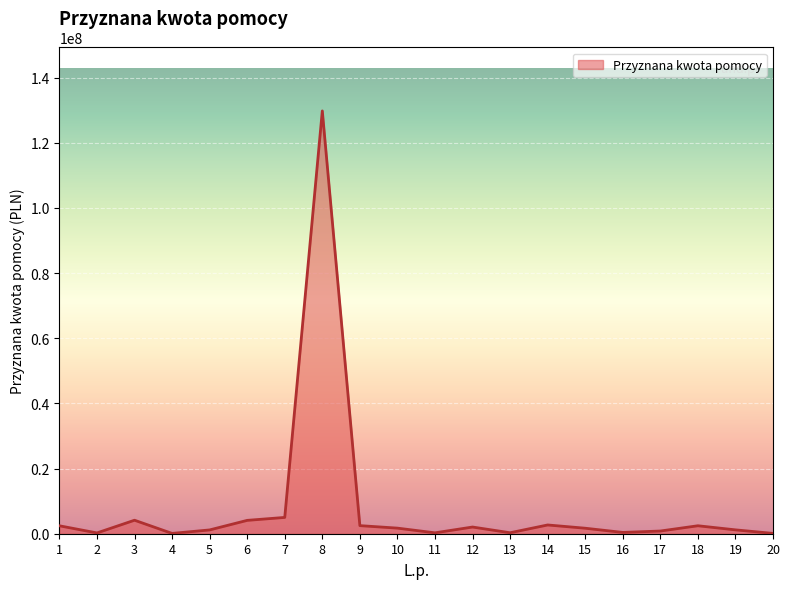

Where is the first local minimum?

2